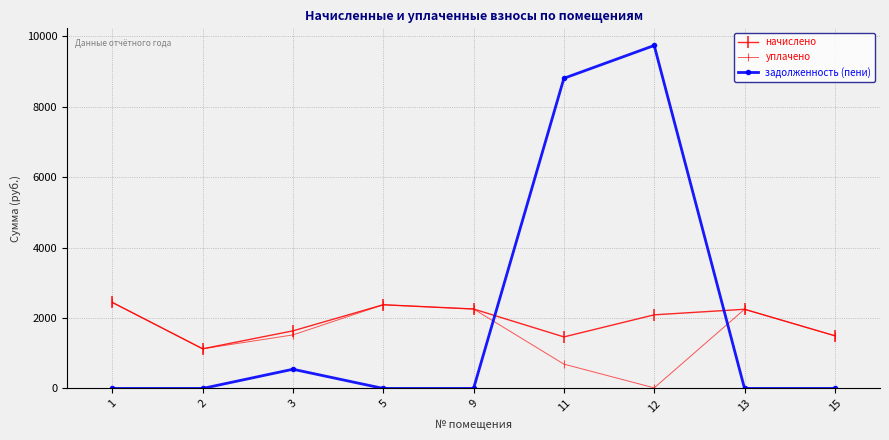

How many values in the уплачено series exceed 1519?

5